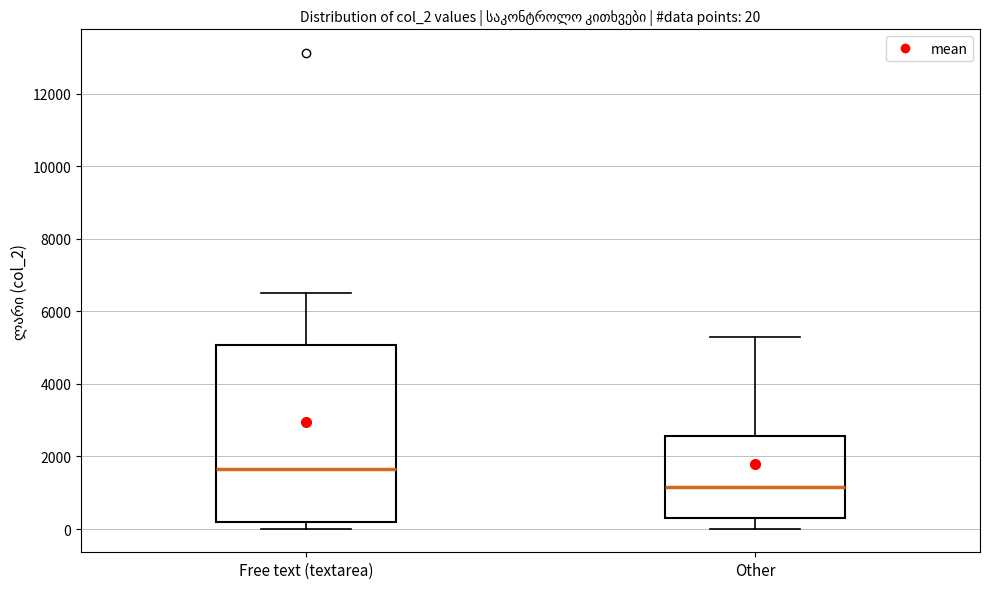

Which box has the lowest median line?

Other